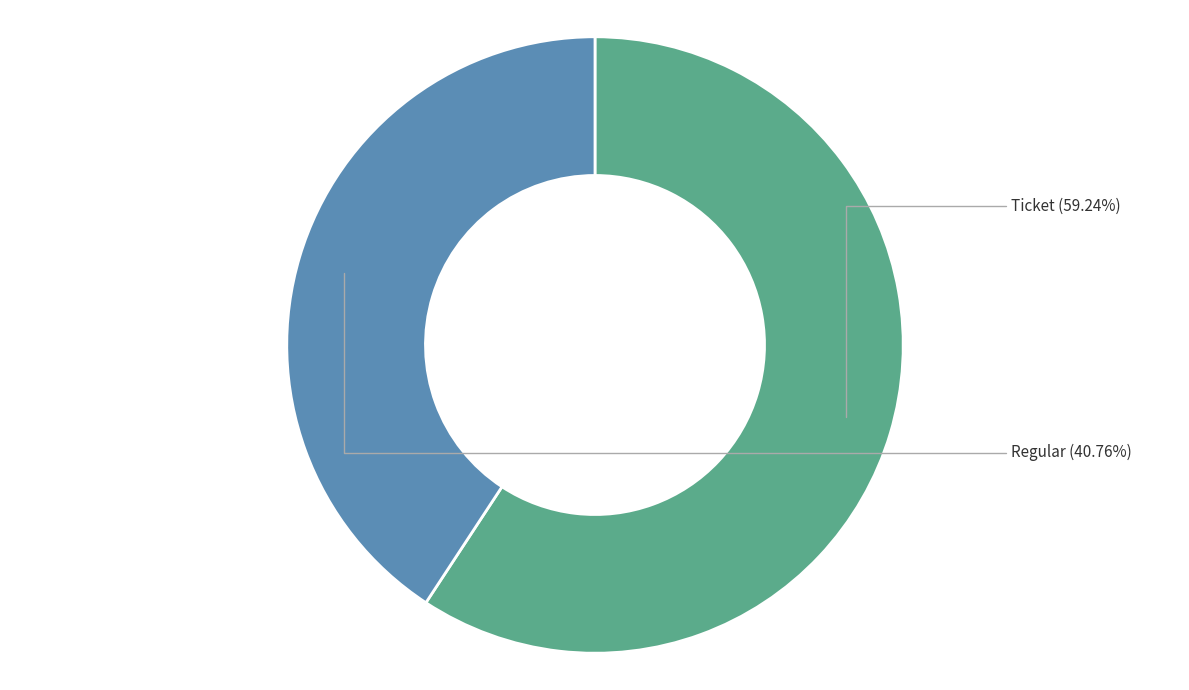

Is there a majority slice in this chart?

Yes